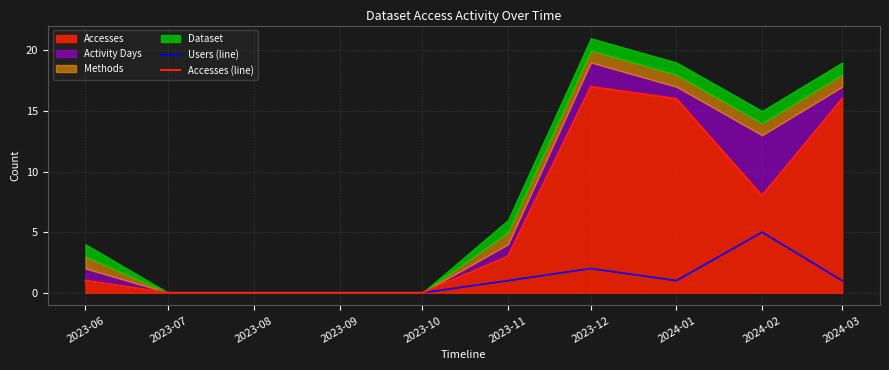

True or false: Users (line) has a value of 0 at 2023-10.

True